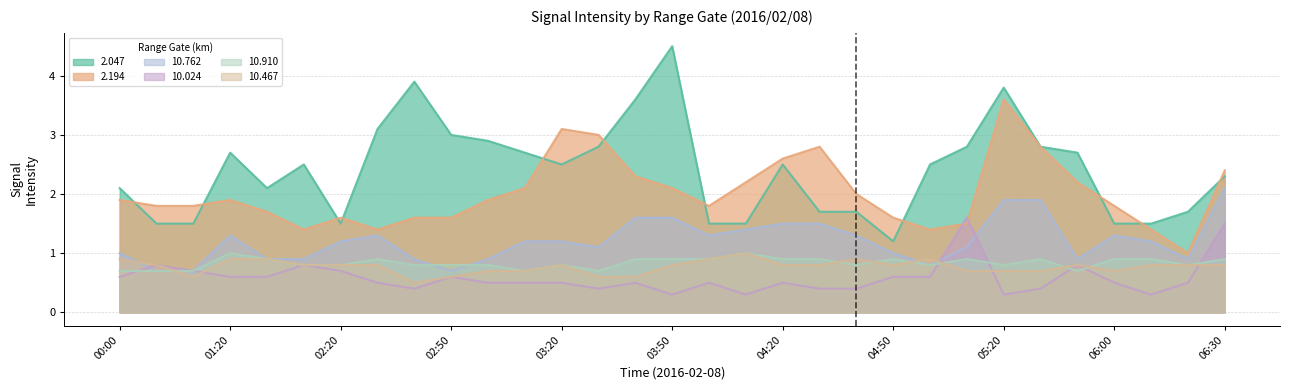

What is the average value of the 2.047 series?

2.4